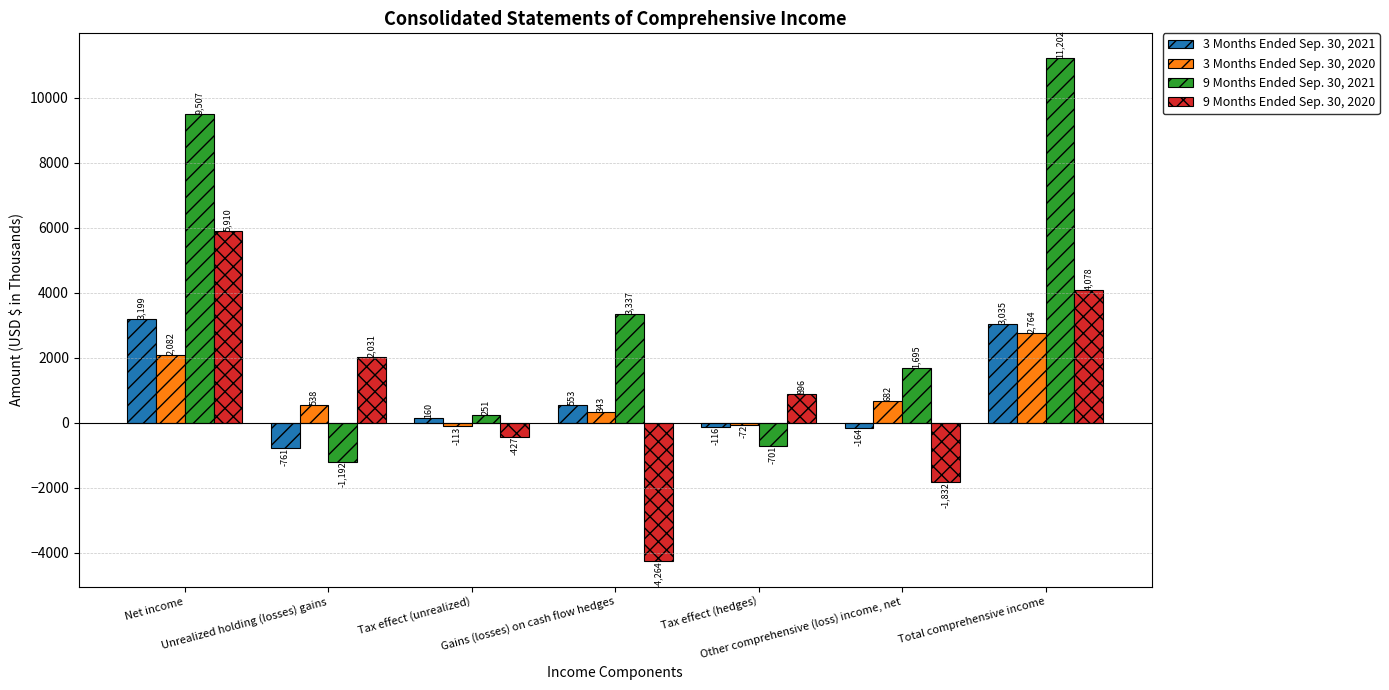

What is the average value of the 9 Months Ended Sep. 30, 2021 series?

3443